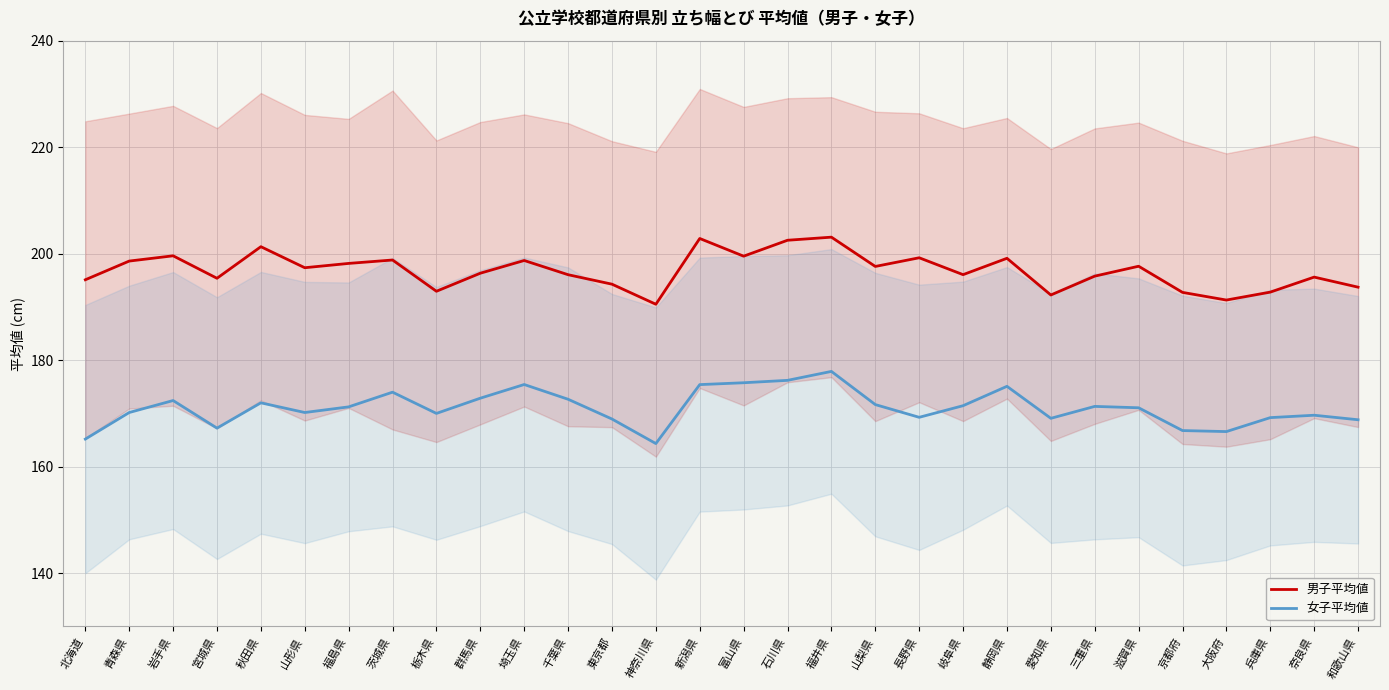

Which series has the widest spread of values?

女子平均値